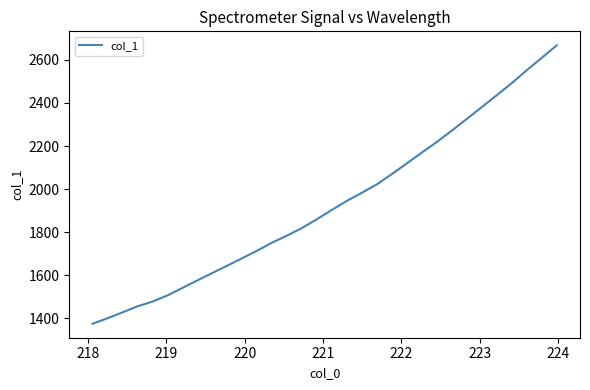

Is this an area chart (filled region under the line)?

No